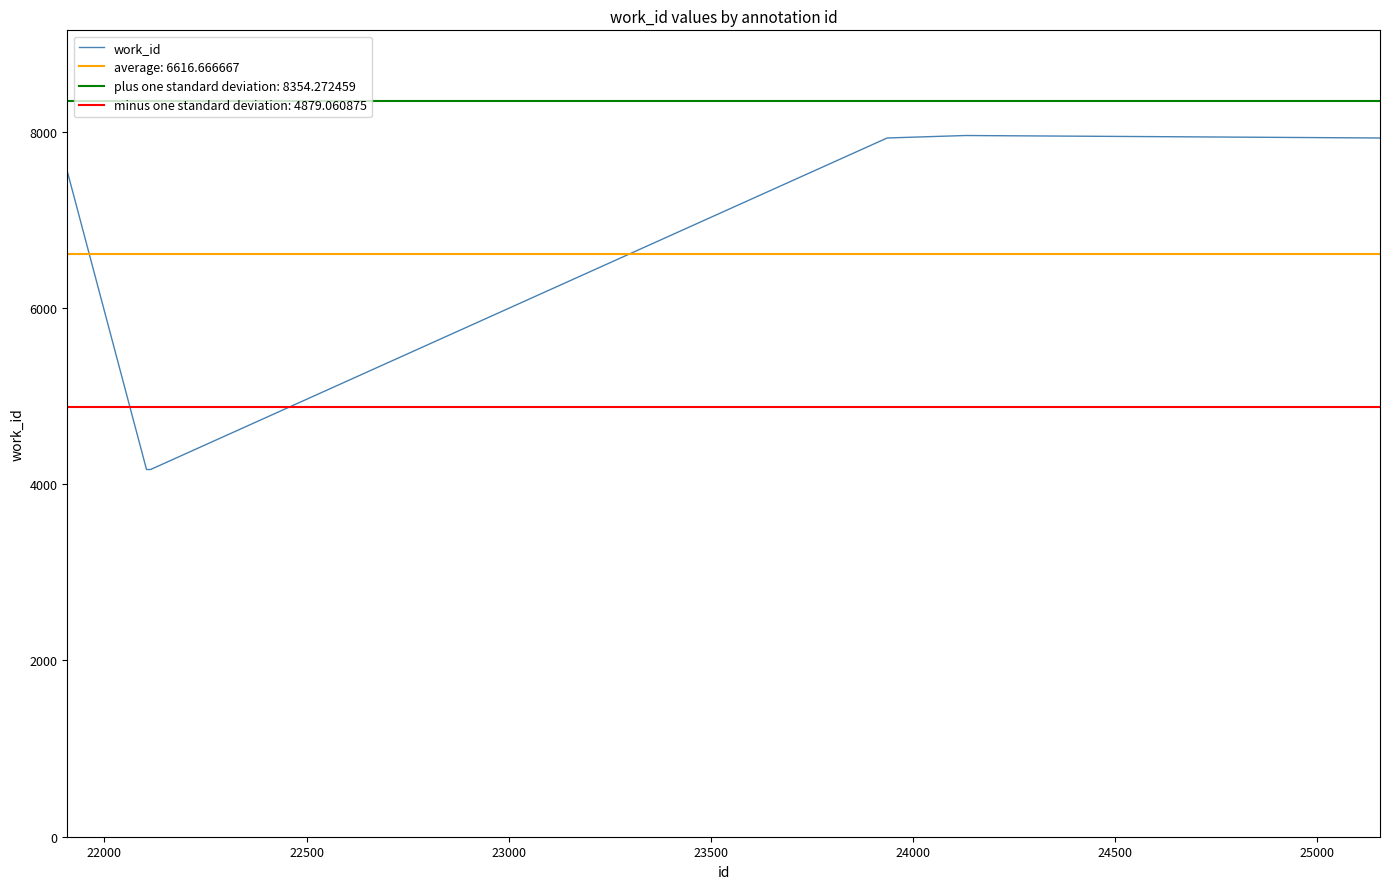

What is the maximum value for work_id?

7957